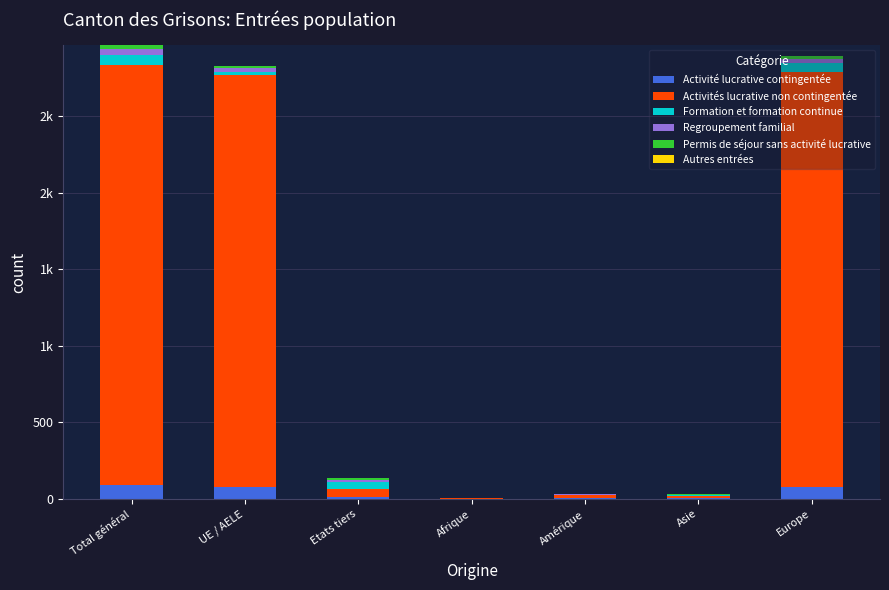

What is the average value of the Formation et formation continue series?

30